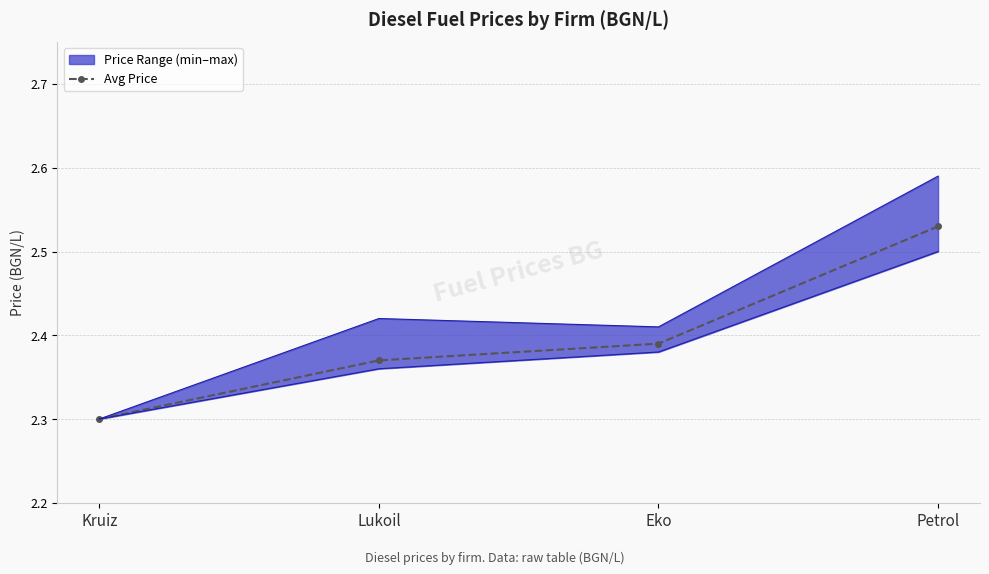

What position from the right is Eko?

2